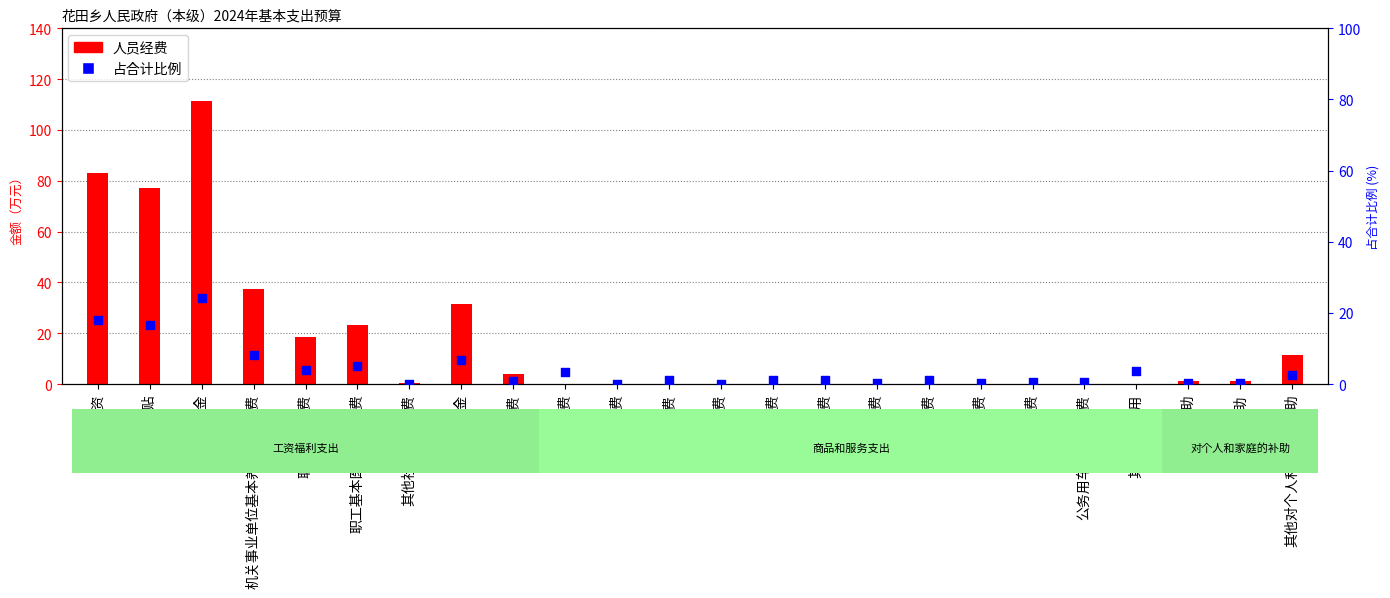

Is the value of 占合计比例 at 公务接待费 greater than the value of 人员经费 at 会议费?

Yes